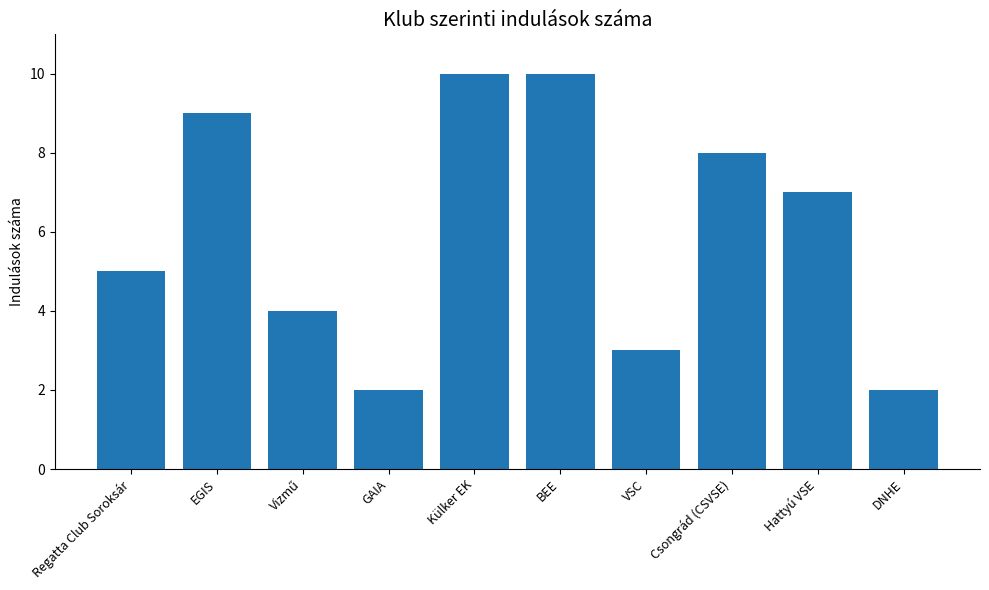

The chart shows a value of 9 at EGIS. True or false?

True